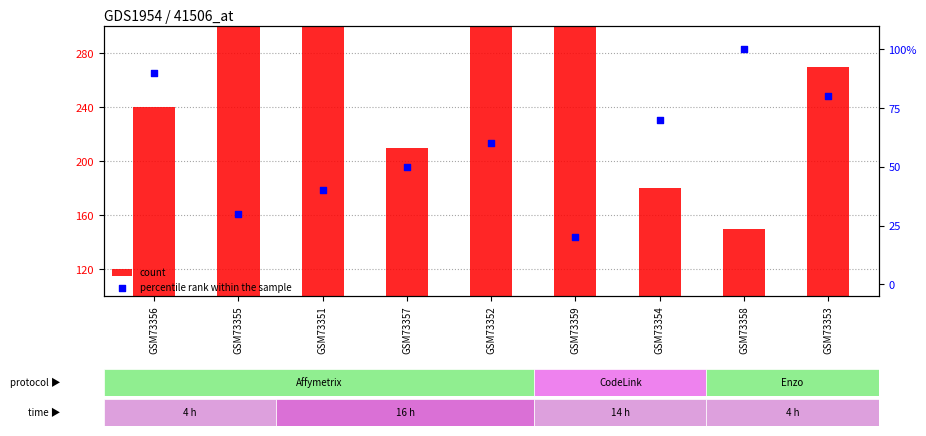

Which series has the largest total across all categories?

count